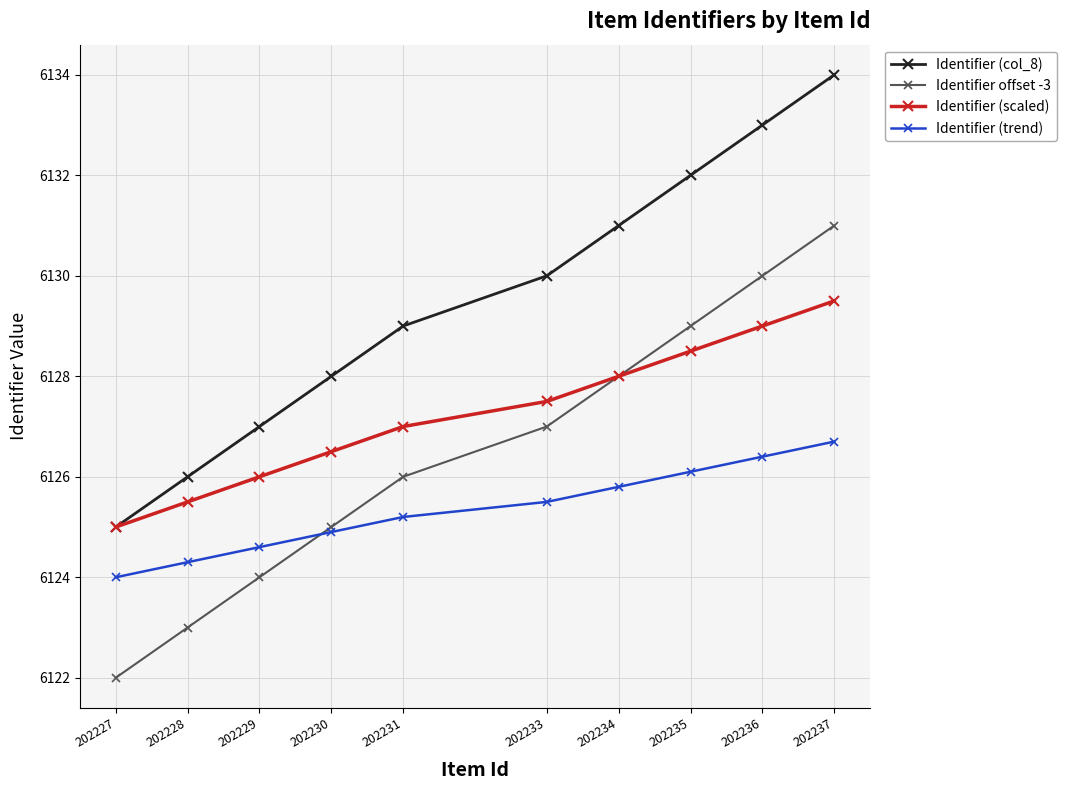

True or false: Identifier offset -3 and Identifier (col_8) intersect in this chart.

False